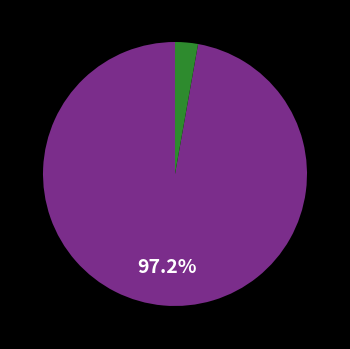

Is there a majority slice in this chart?

Yes